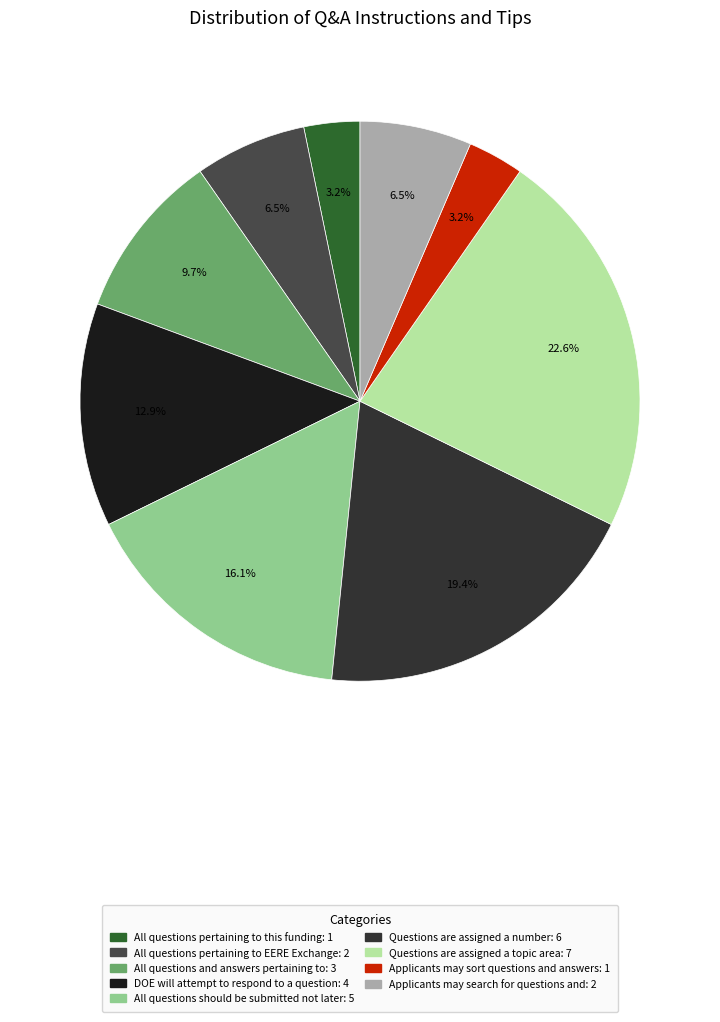

Rank the categories by value from lowest to highest.

All questions pertaining to this funding, Applicants may sort questions and answers, All questions pertaining to EERE Exchange, Applicants may search for questions and, All questions and answers pertaining to, DOE will attempt to respond to a question, All questions should be submitted not later, Questions are assigned a number in accordance, Questions are assigned a topic area by